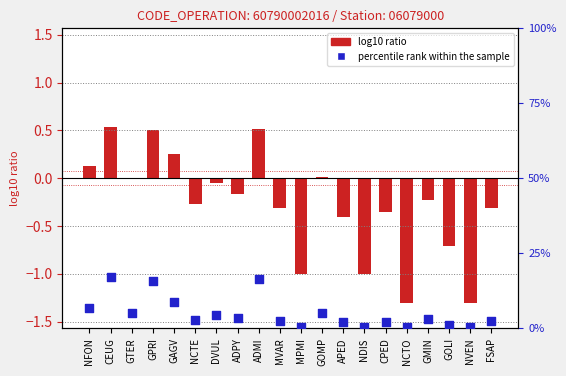

Is the value of percentile rank within the sample at NCTE greater than the value of log10 ratio at APED?

Yes